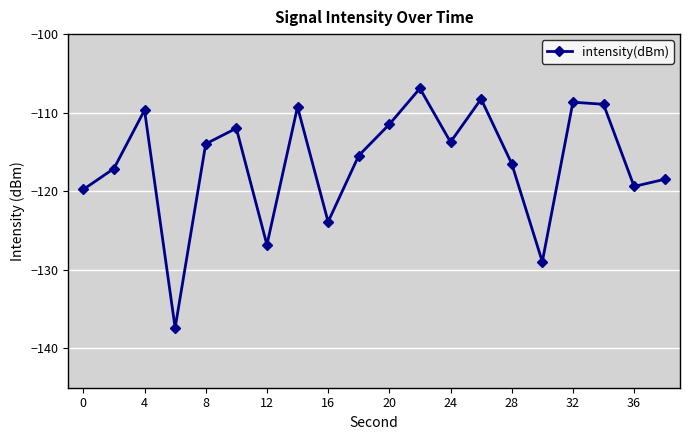

What is the smallest value displayed?

-137.4